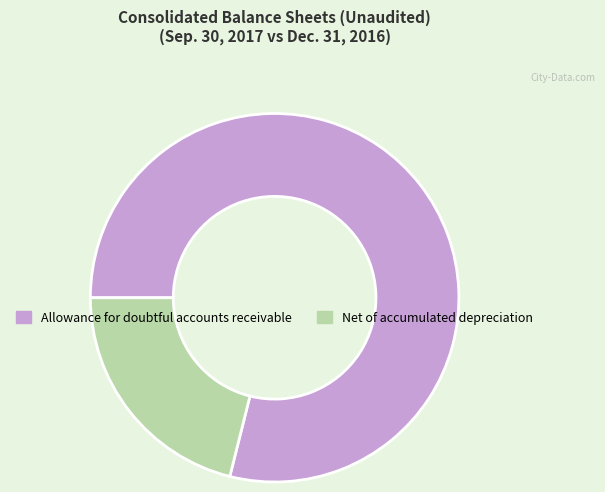

Count the number of slices in the pie.

2